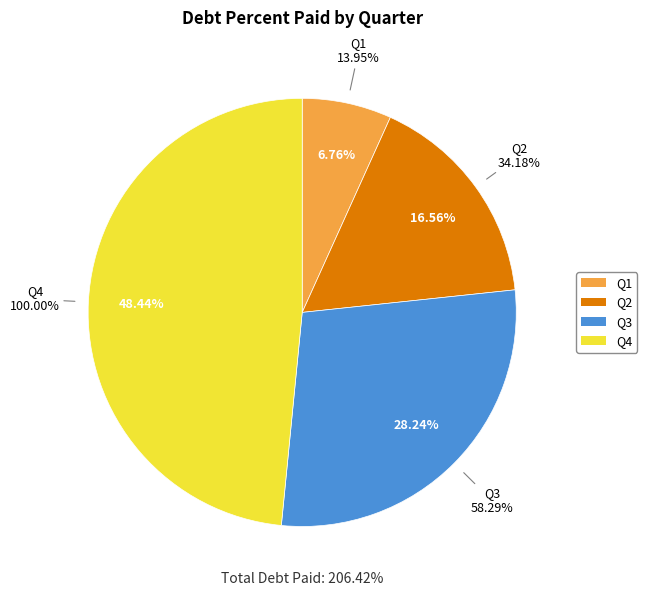

What is the largest slice in the pie chart?

Q4